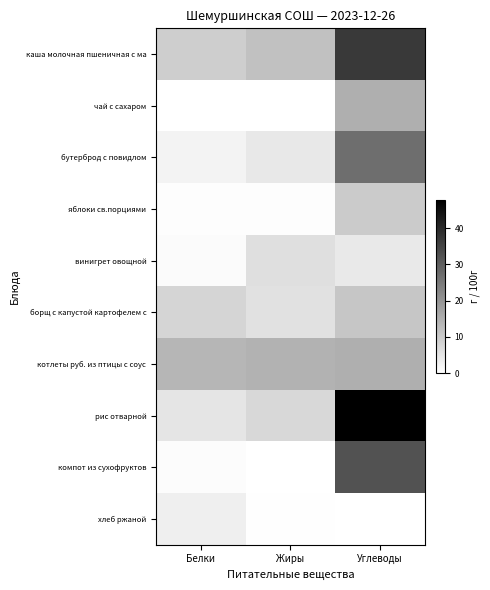

Which category has the highest value across all series?

Углеводы